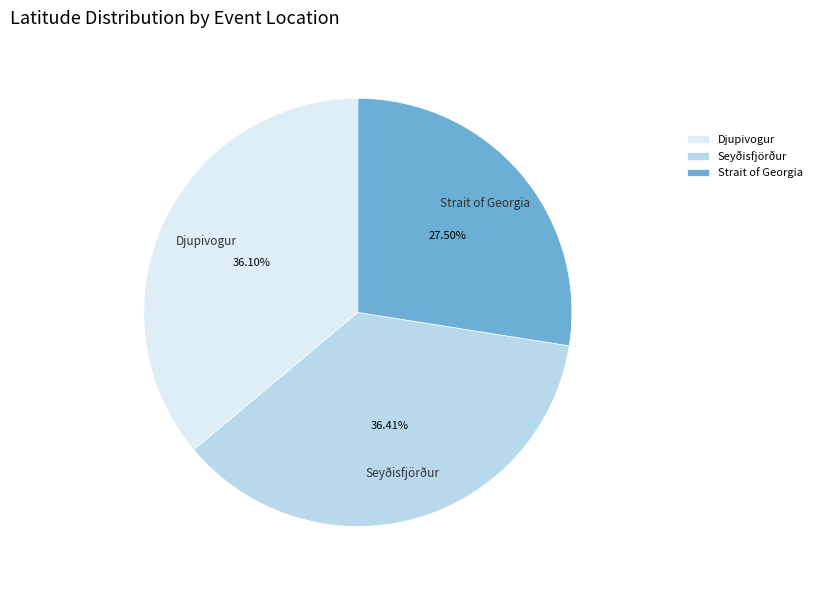

Which category has the smallest portion of the pie?

Strait of Georgia